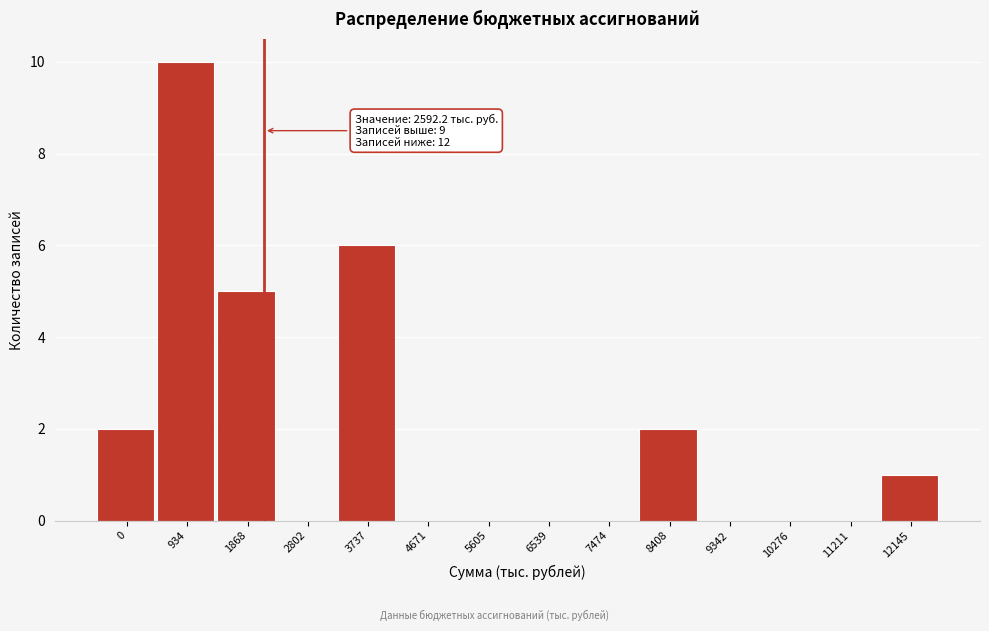

Reading left to right, transcribe all the data shown in this chart.

0=2	934=10	1868=5	2802=0	3737=6	4671=0	5605=0	6539=0	7474=0	8408=2	9342=0	10276=0	11211=0	12145=1